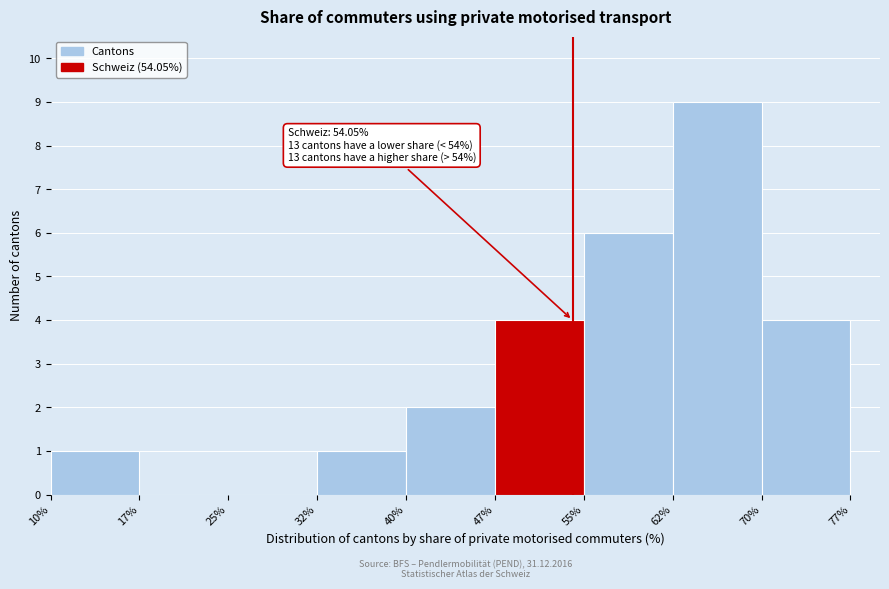

Which range on the x-axis has the tallest bar?

62% to 70%